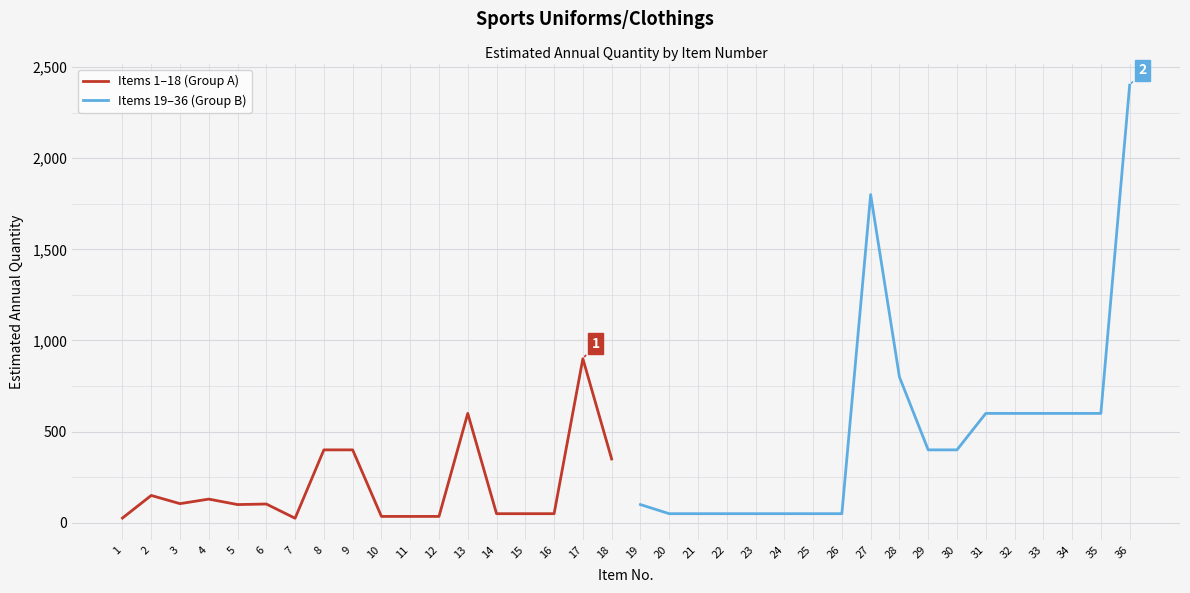

Which has a higher value, 10 or 18?

18